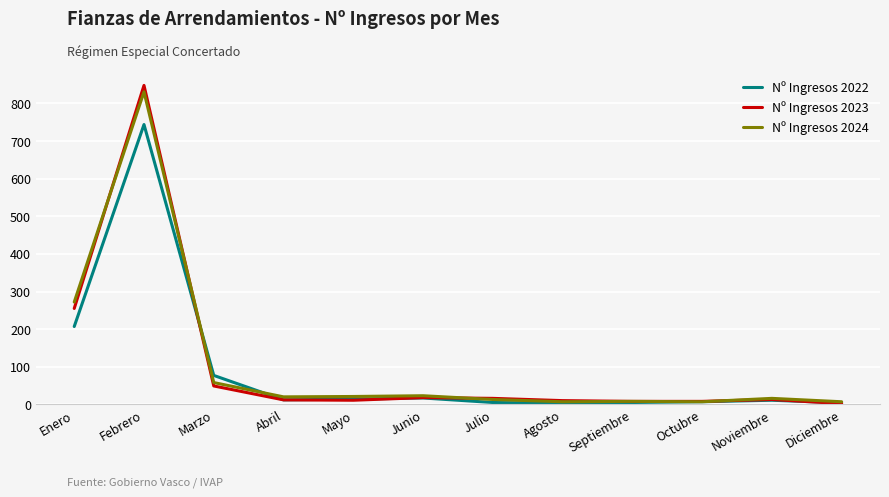

Which series has the widest spread of values?

Nº Ingresos 2023